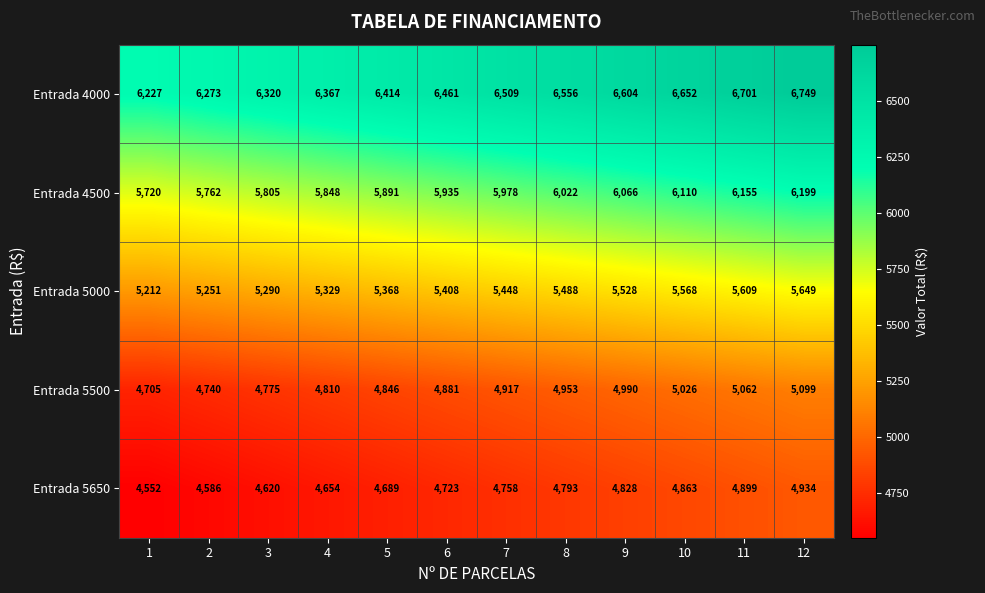

What is the spread (max minus min) of values at 5?

1725